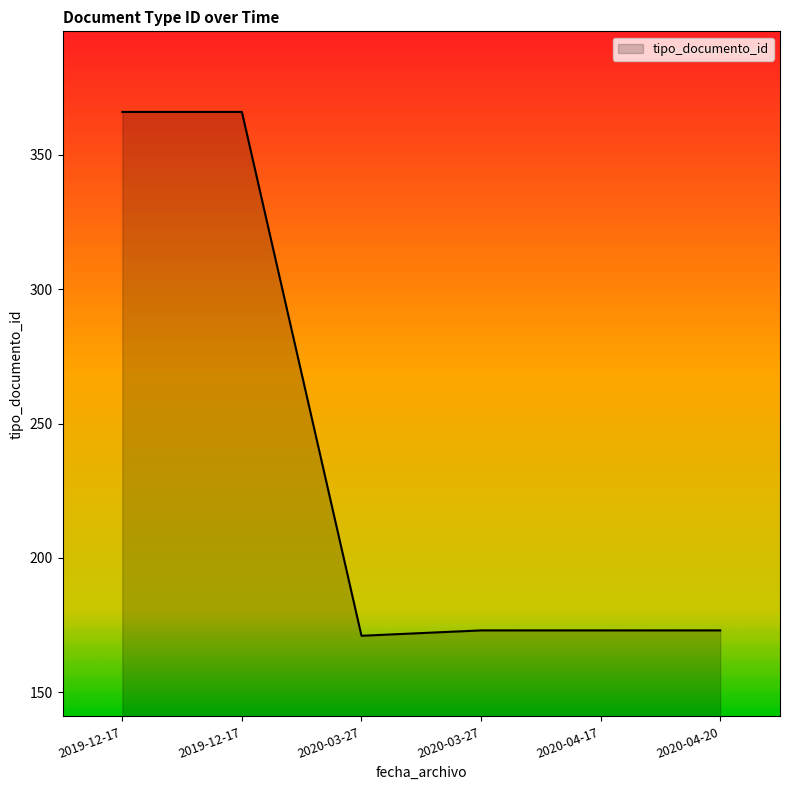

How many lines are shown in the chart?

1